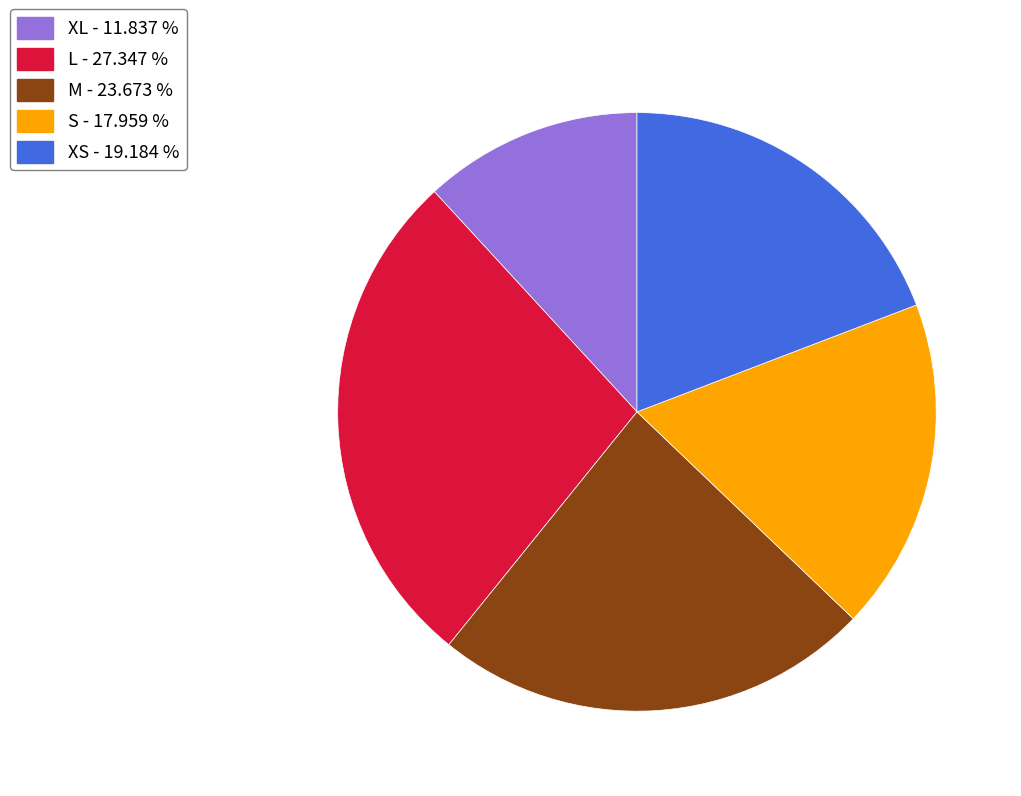

Is there any slice that represents more than half of the pie?

No